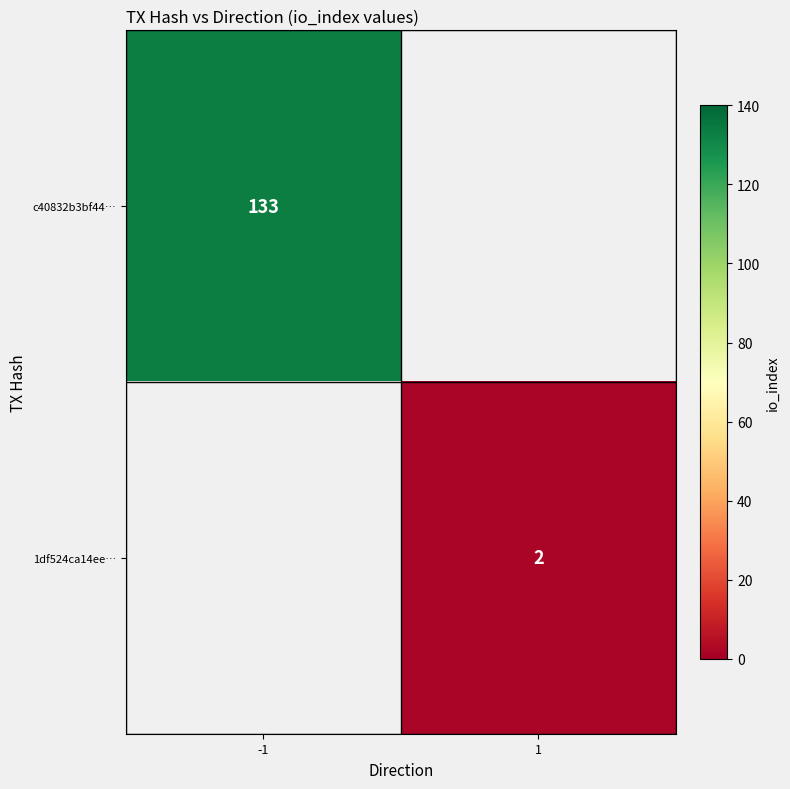

What is the smallest value displayed?

2.0